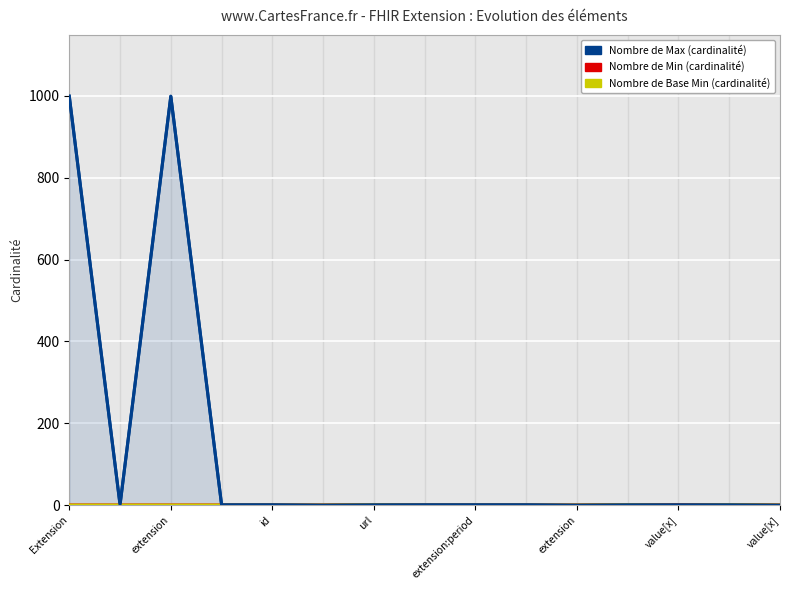

How many Min values are between 0 and 1?

15